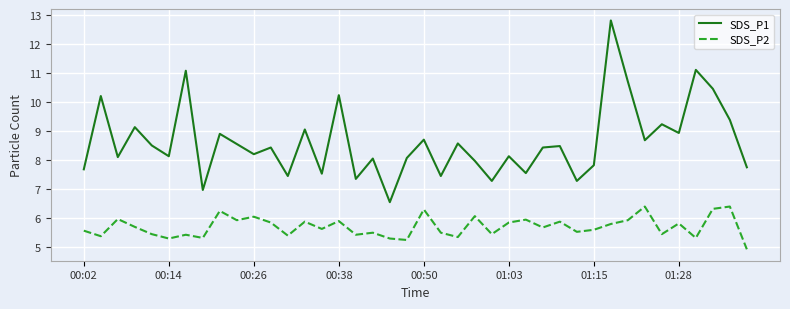

List the series in order of their overall mean, highest first.

SDS_P1, SDS_P2